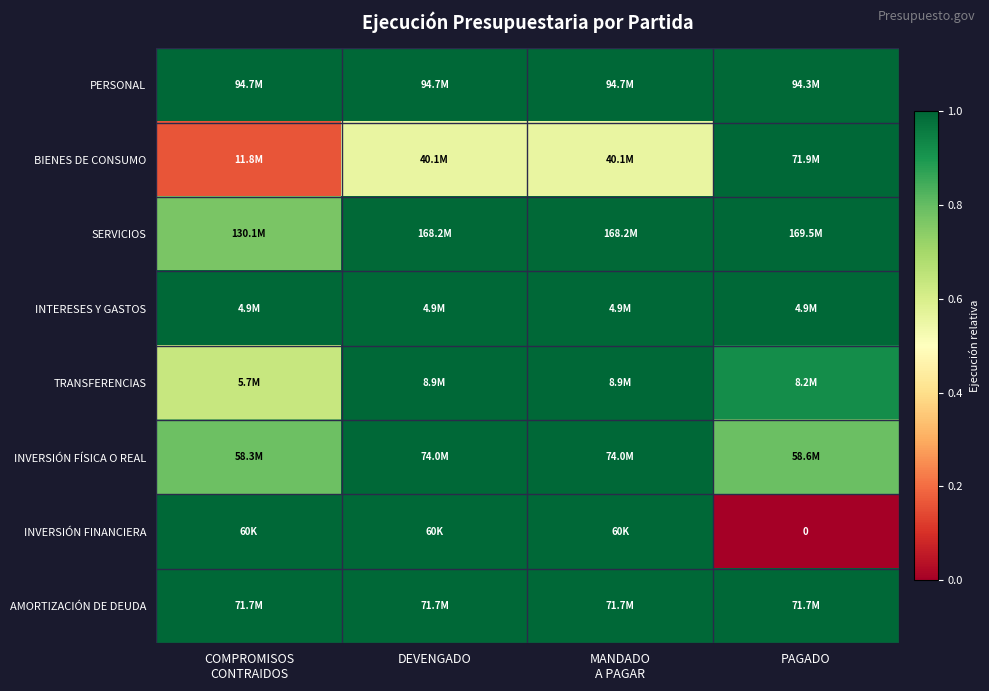

Is the value of BIENES DE CONSUMO at MANDADO A PAGAR greater than the value of AMORTIZACIÓN DE DEUDA at COMPROMISOS CONTRAIDOS?

No